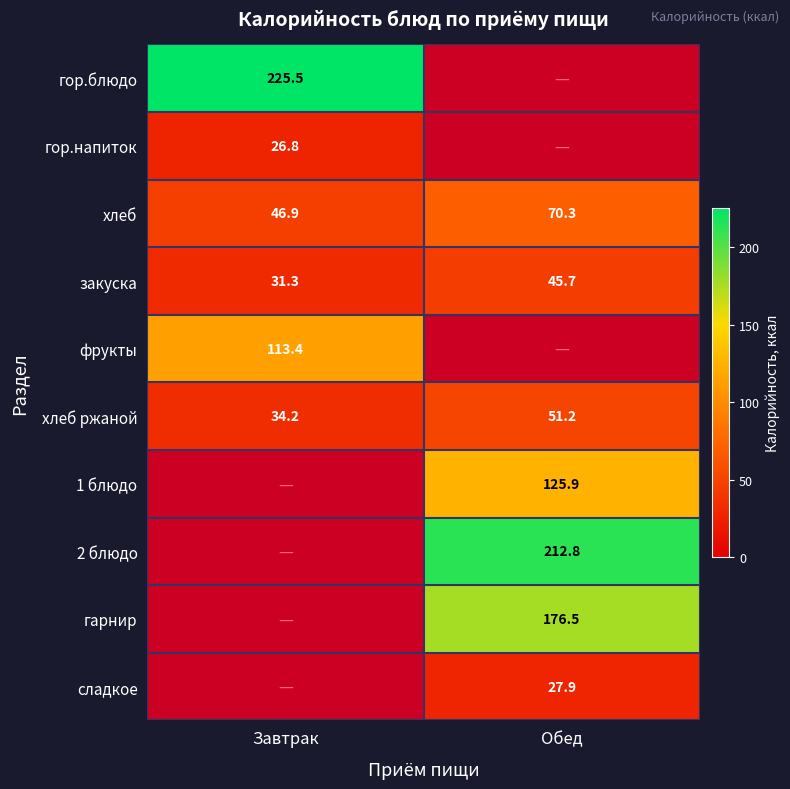

Rank the categories by хлеб ржаной value from lowest to highest.

Завтрак, Обед